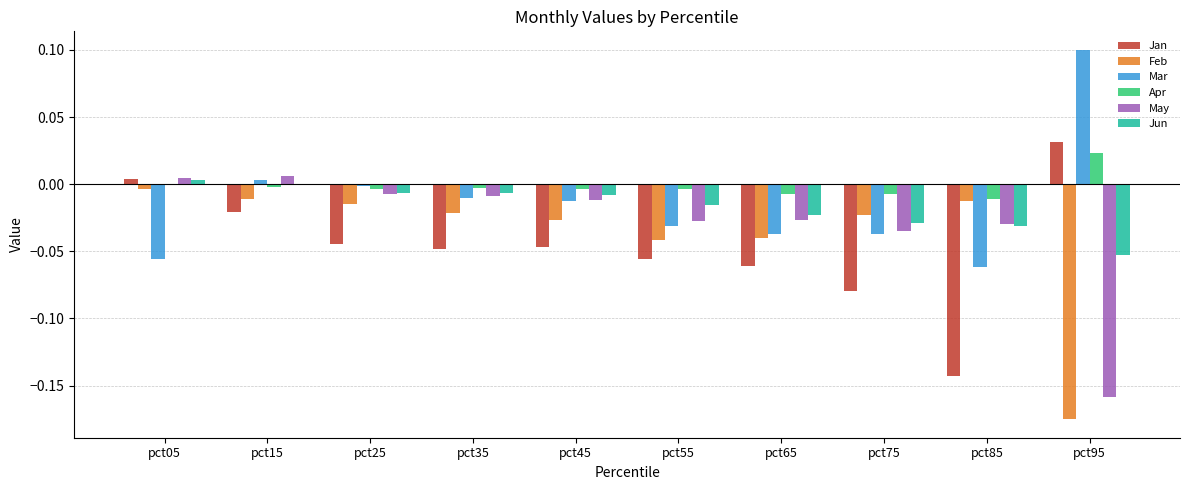

Where does the Jan series first go above 0?

pct05